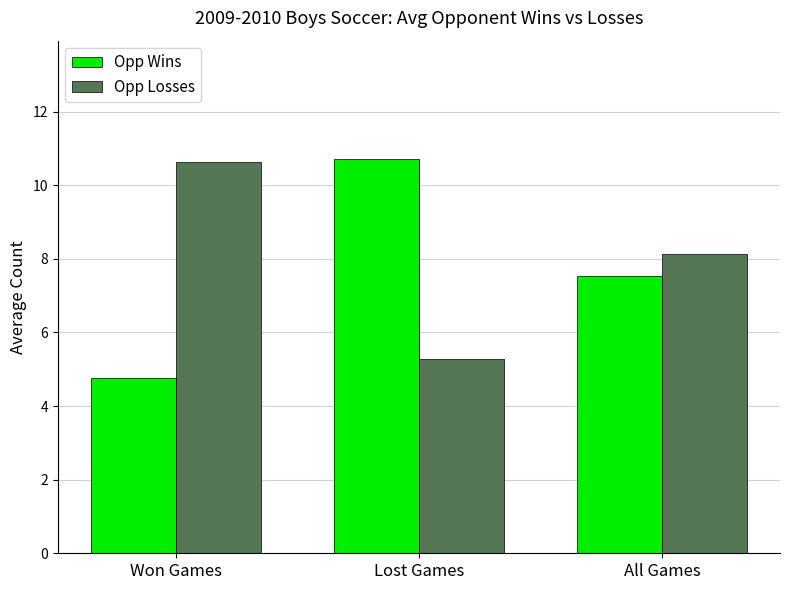

What is the average value of the Opp Wins series?

7.7